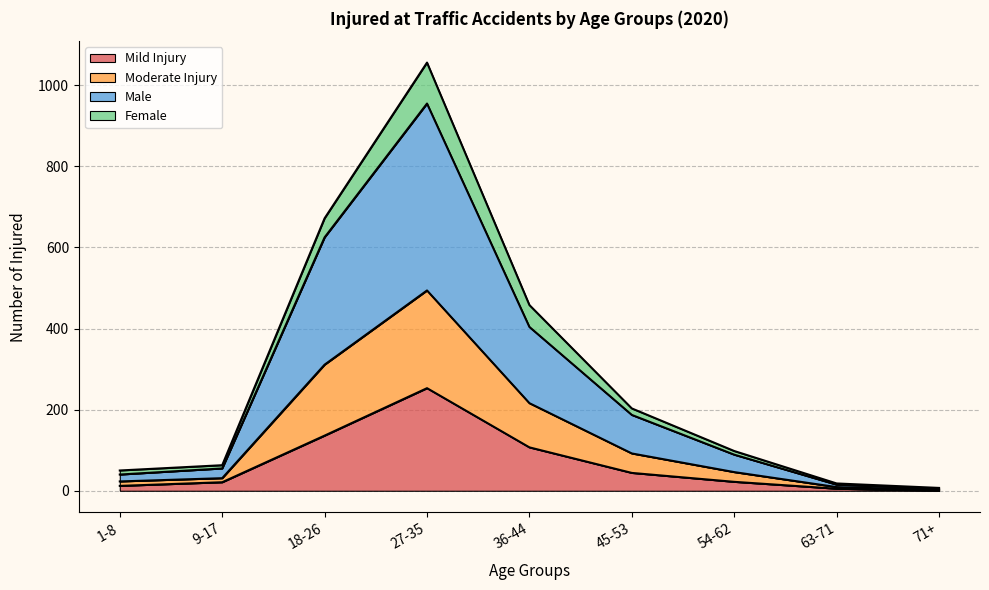

How many interior local peaks does the Male series have?

1